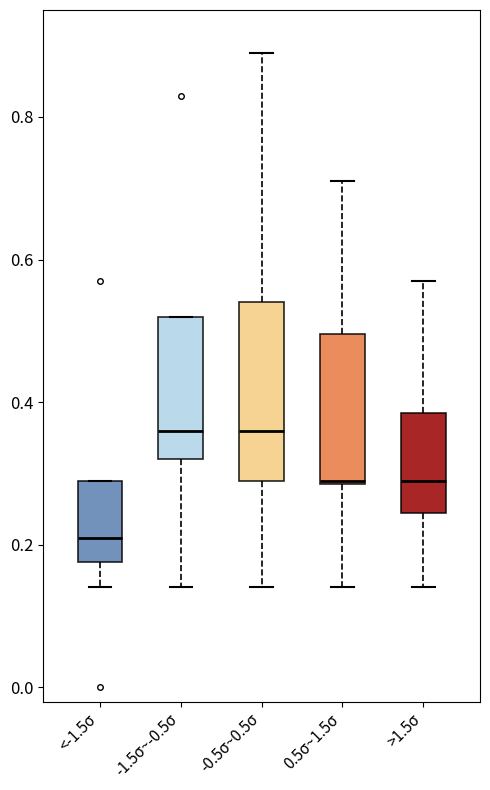

Comparing the boxes themselves (not the whiskers), which one is the tallest?

-0.5σ~0.5σ